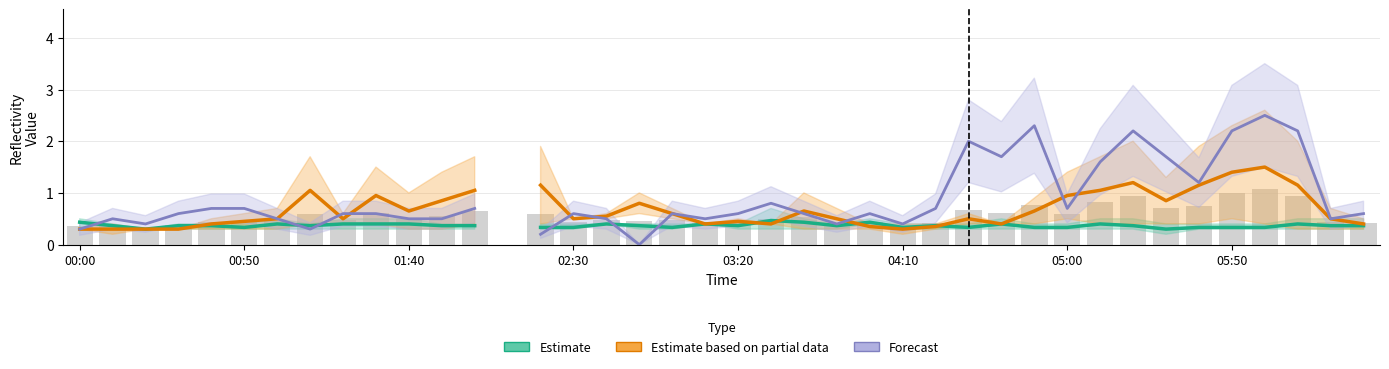

Read the Forecast value at 16.

0.5